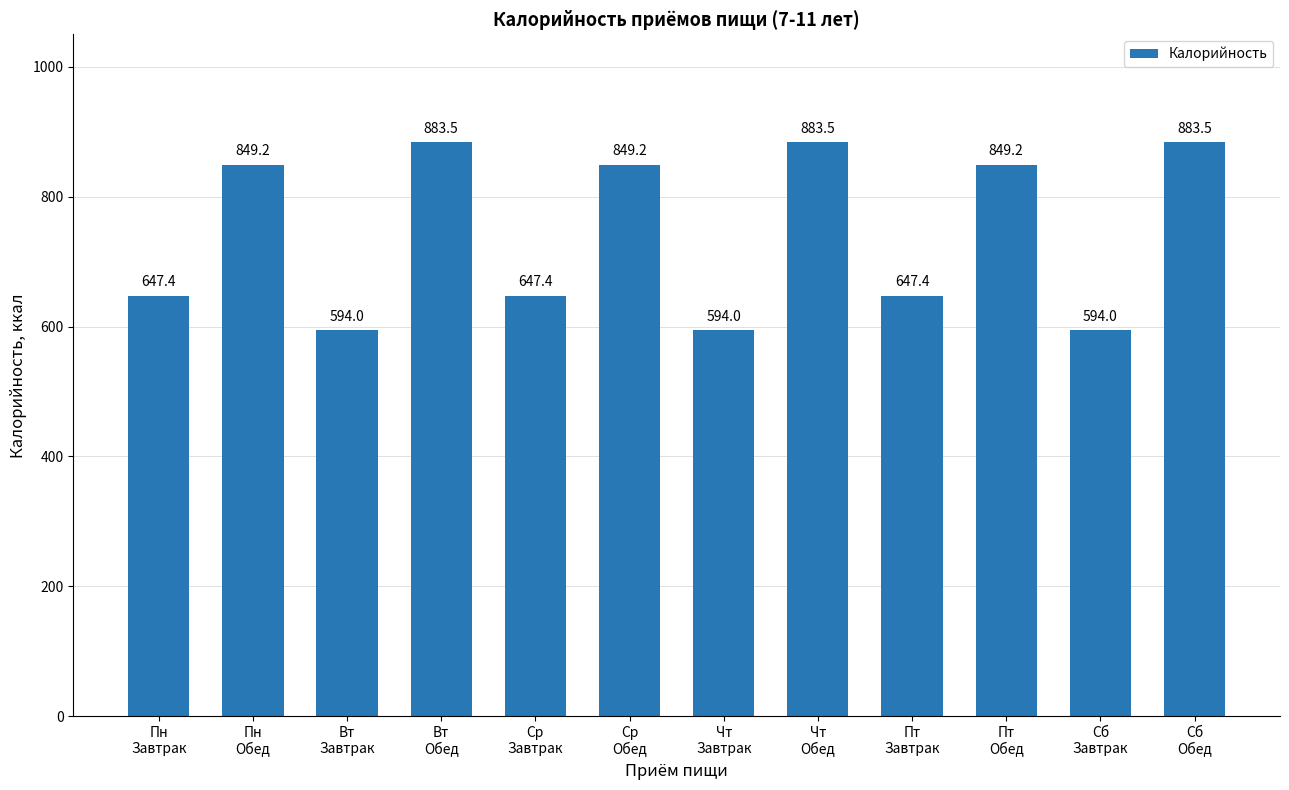

What is the value of the 9th bar from the left?

647.4